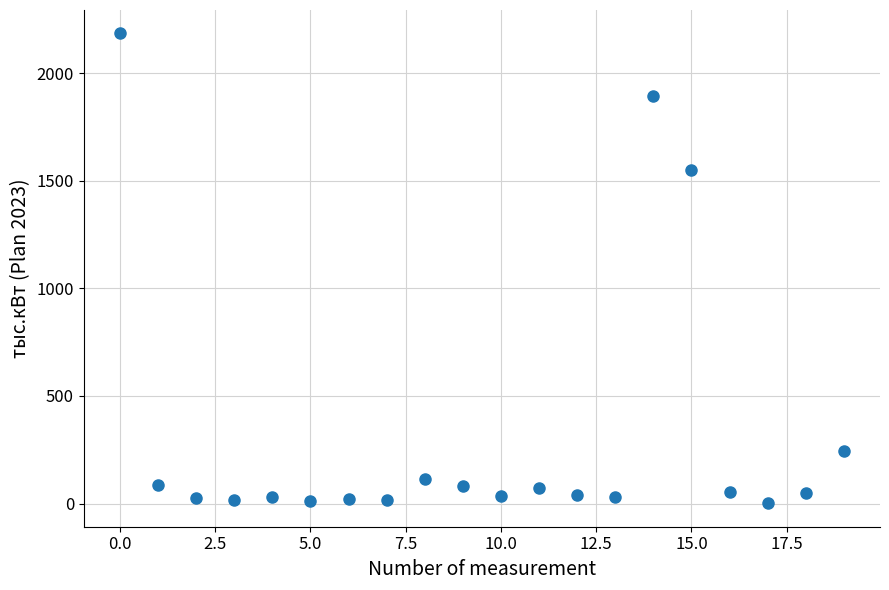

What is the range of Y values (max minus min)?

2184.0